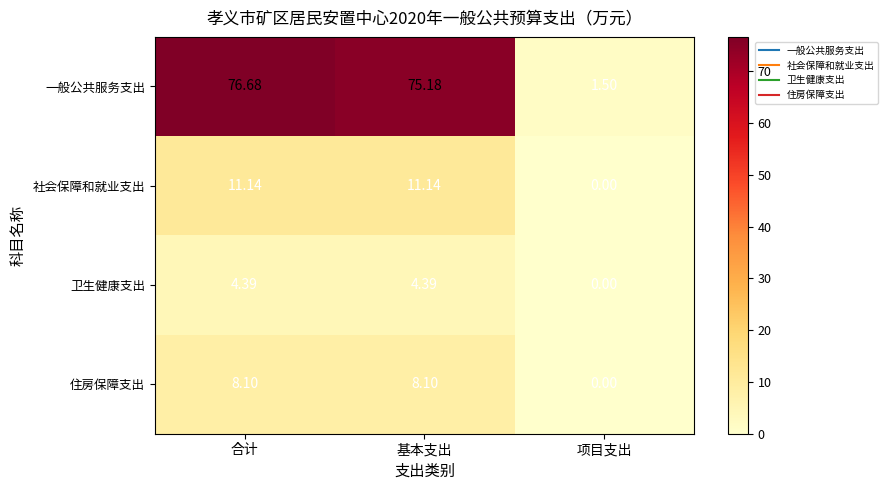

Which series has the largest range (max minus min)?

一般公共服务支出